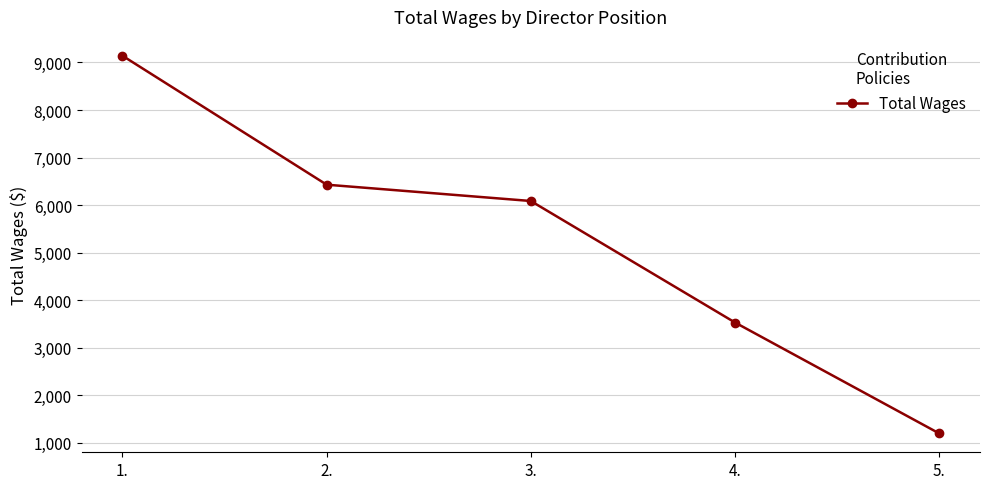

Is it true that the value at 5. is 1200?

True